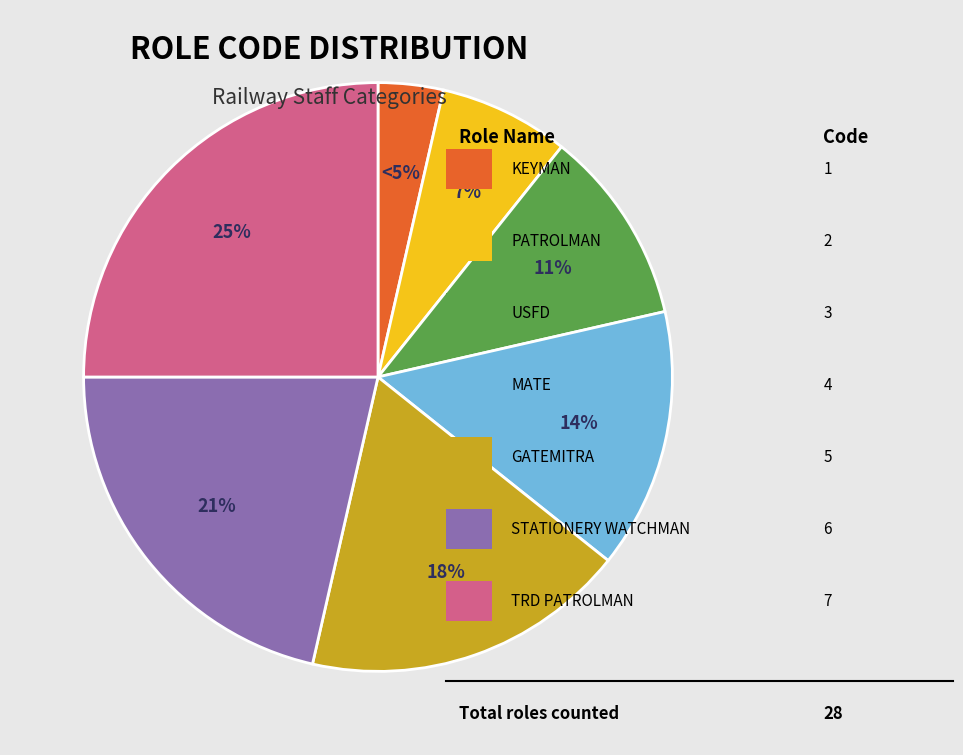

Which slice is the largest?

TRD PATROLMAN